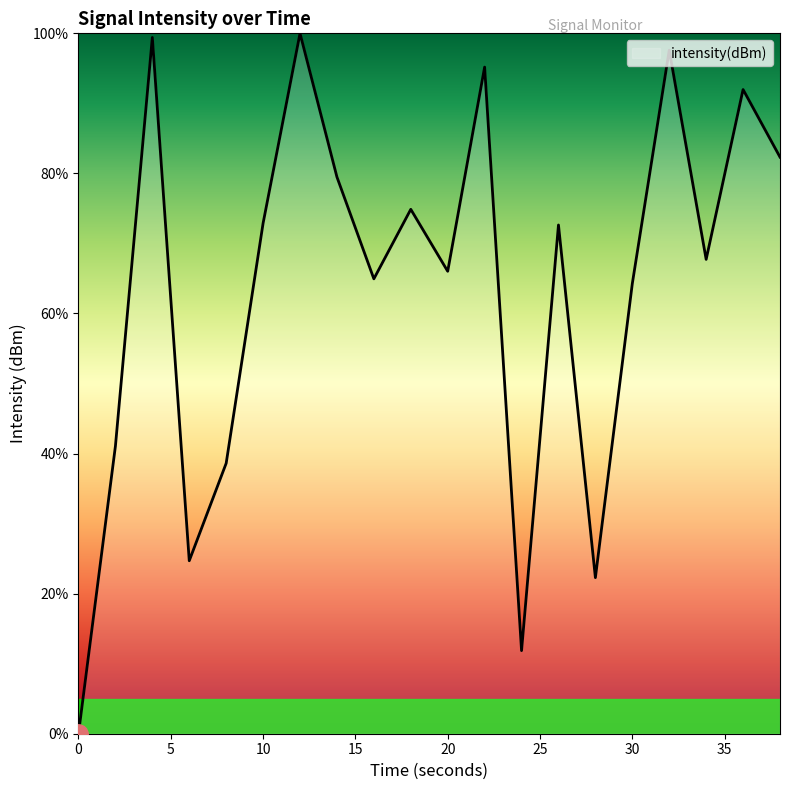

What is the maximum value shown in the chart?

100.0